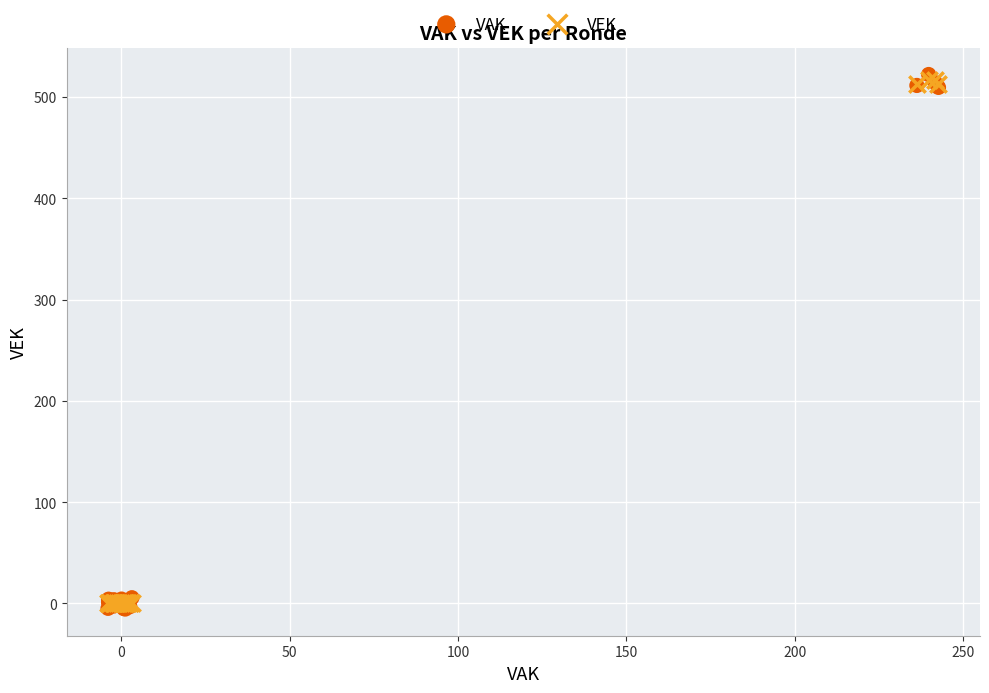

Which series contains the highest Y value?

VAK